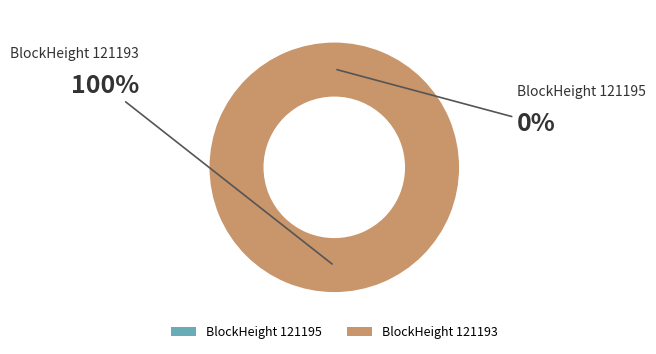

Is it true that 121195 is 0% of the pie?

True